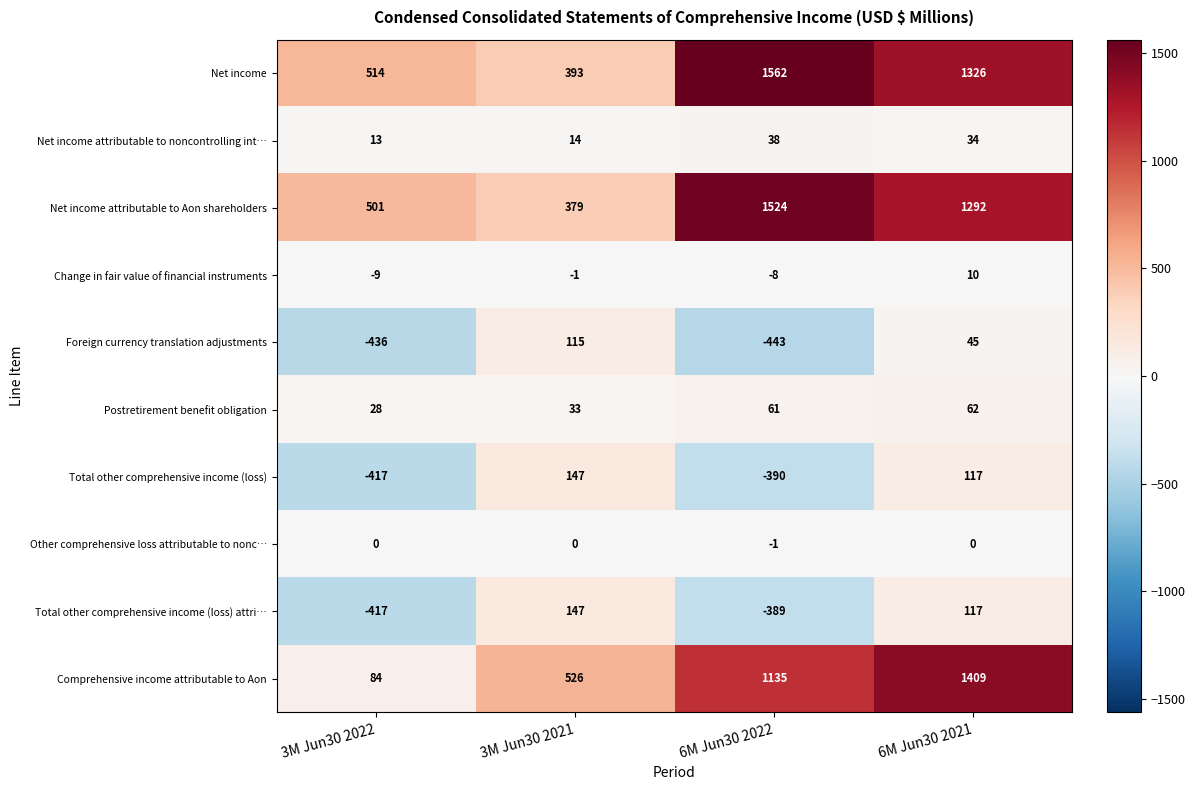

What value does the Total other comprehensive income (loss) attri… series have at 6M Jun30 2021?

117